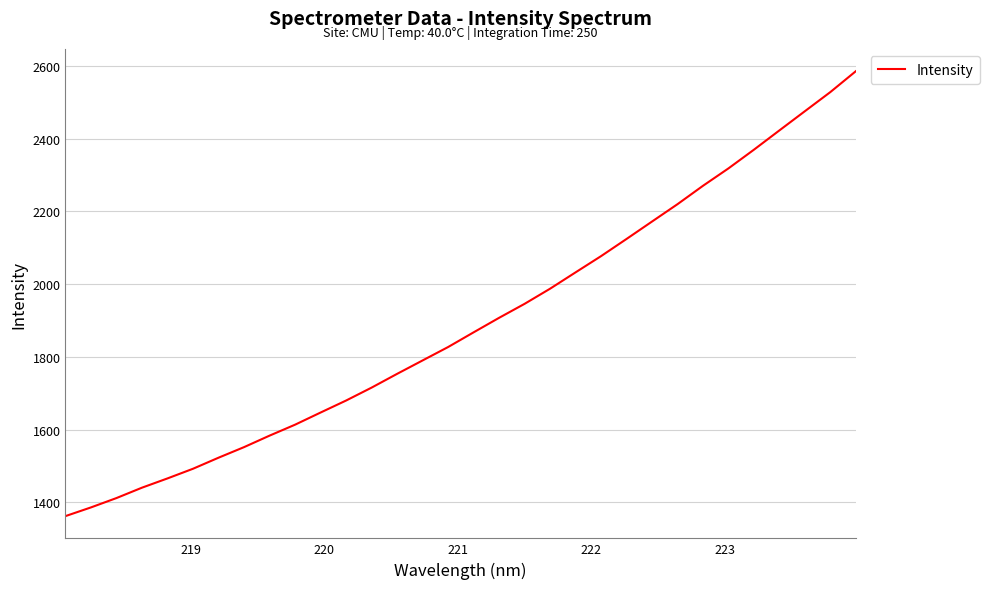

How many lines are shown in the chart?

1